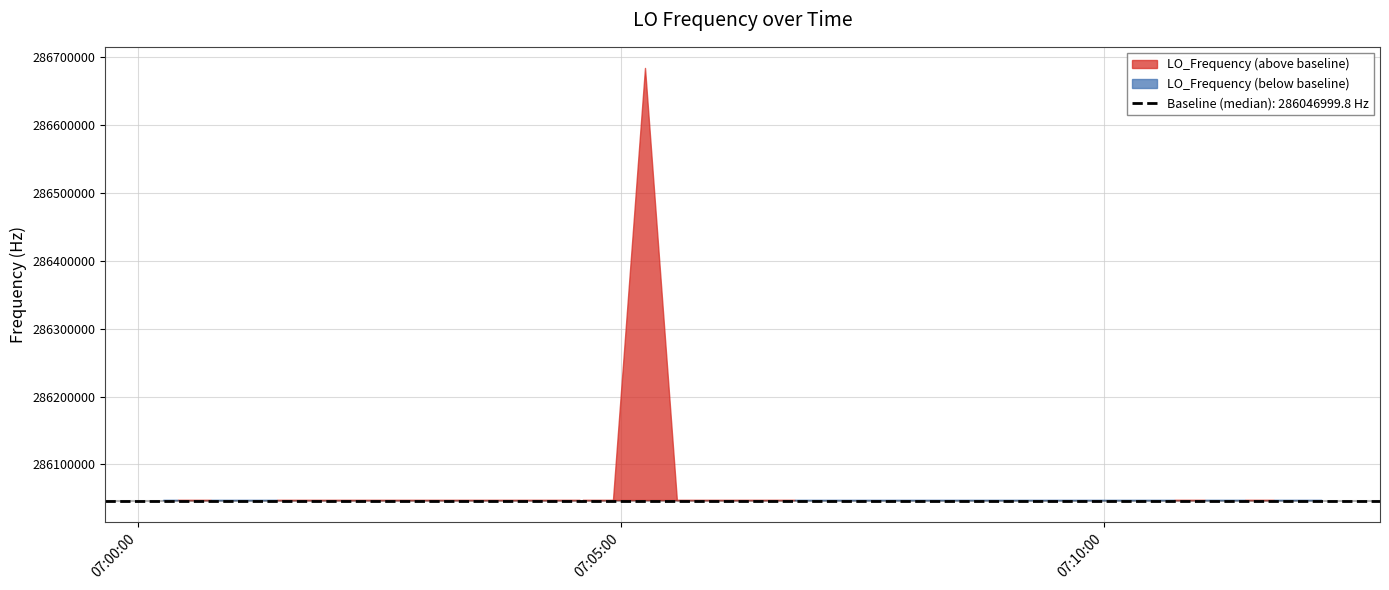

Rank the categories by value from lowest to highest.

24, 25, 29, 30, 39, 31, 27, 32, 22, 36, 2, 3, 0, 23, 26, 38, 34, 28, 33, 14, 5, 7, 20, 8, 6, 35, 4, 37, 17, 18, 1, 10, 11, 15, 13, 12, 19, 21, 9, 16